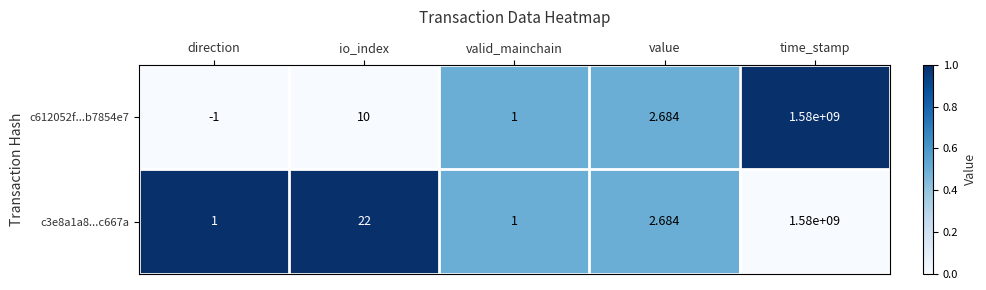

Rank the categories by c612052f...b7854e7 value from lowest to highest.

direction, valid_mainchain, value, io_index, time_stamp